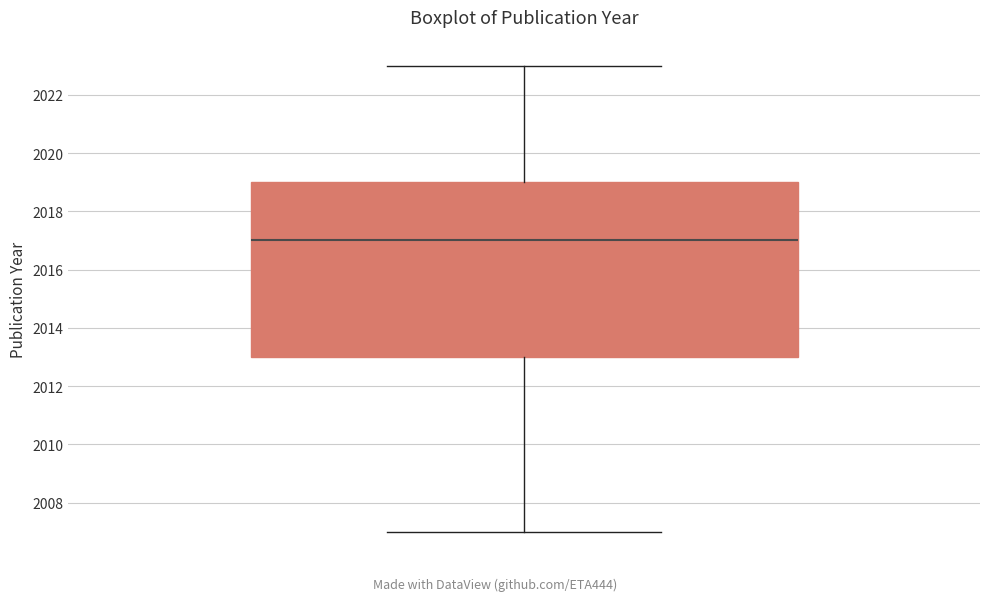

Transcribe this box plot: give where the median line is, the range the box spans, and where the two whiskers end, as read against the y-axis. The values are not printed on the chart, so give them approximately, as read against the axis.

median 2017, box 2013 to 2019, whiskers 2007 to 2023